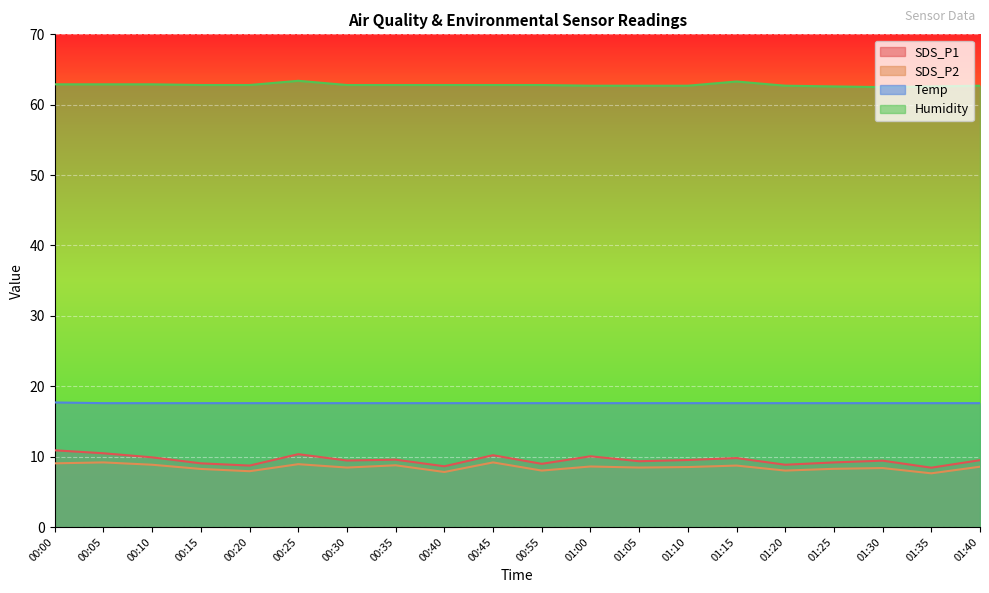

At which category does SDS_P2 reach its first local peak?

00:05